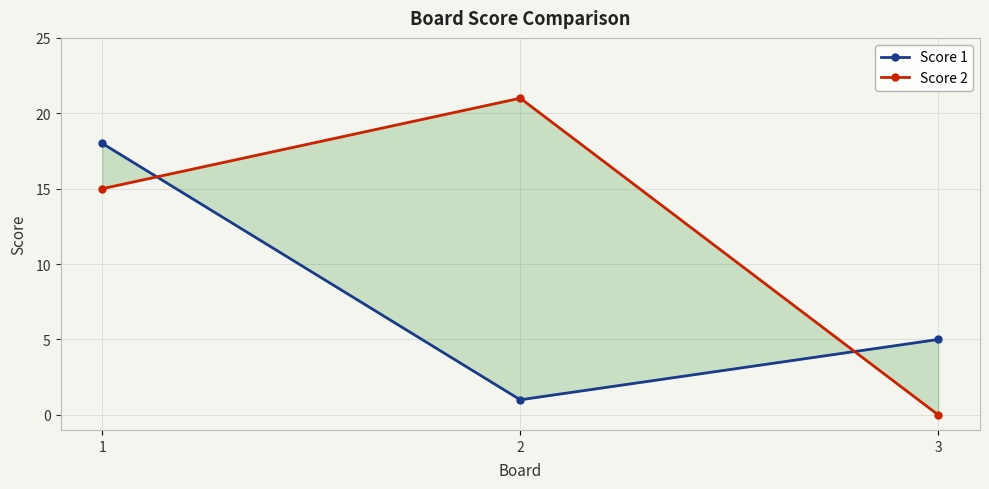

What is the difference between the maximum and minimum values in the Score 2 series?

21